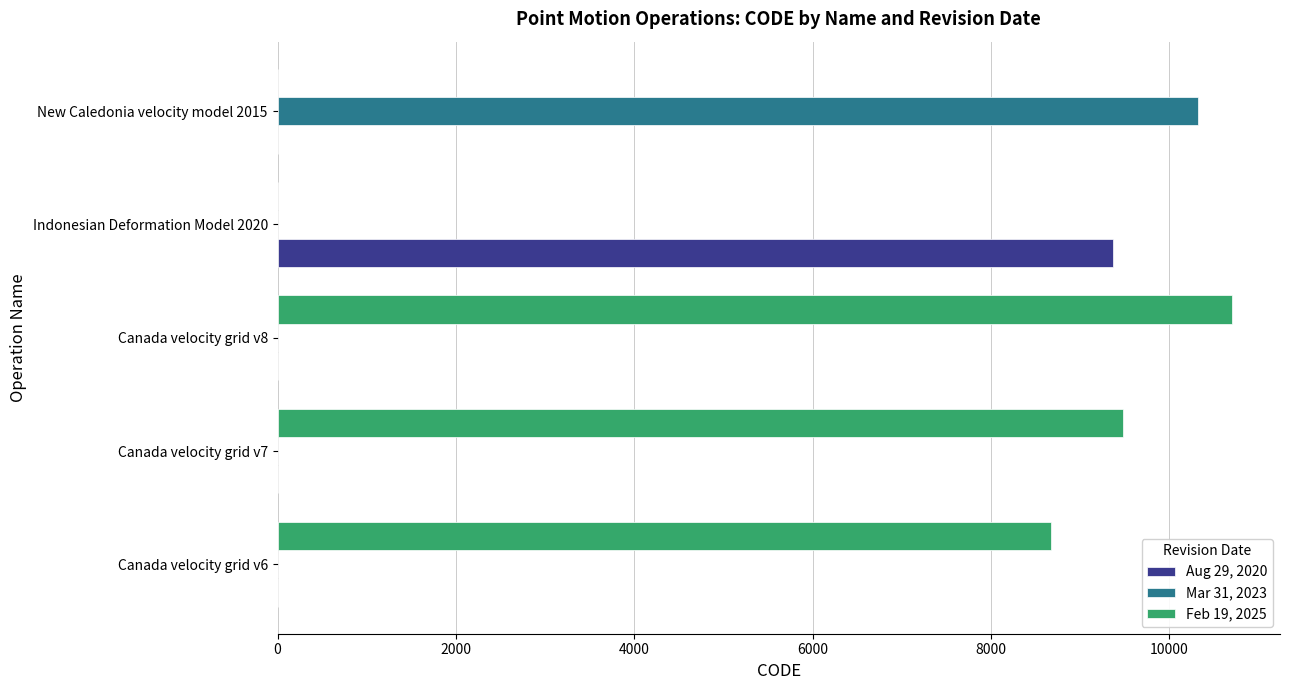

The value of Aug 29, 2020 at Canada velocity grid v7 is 3284. True or false?

False